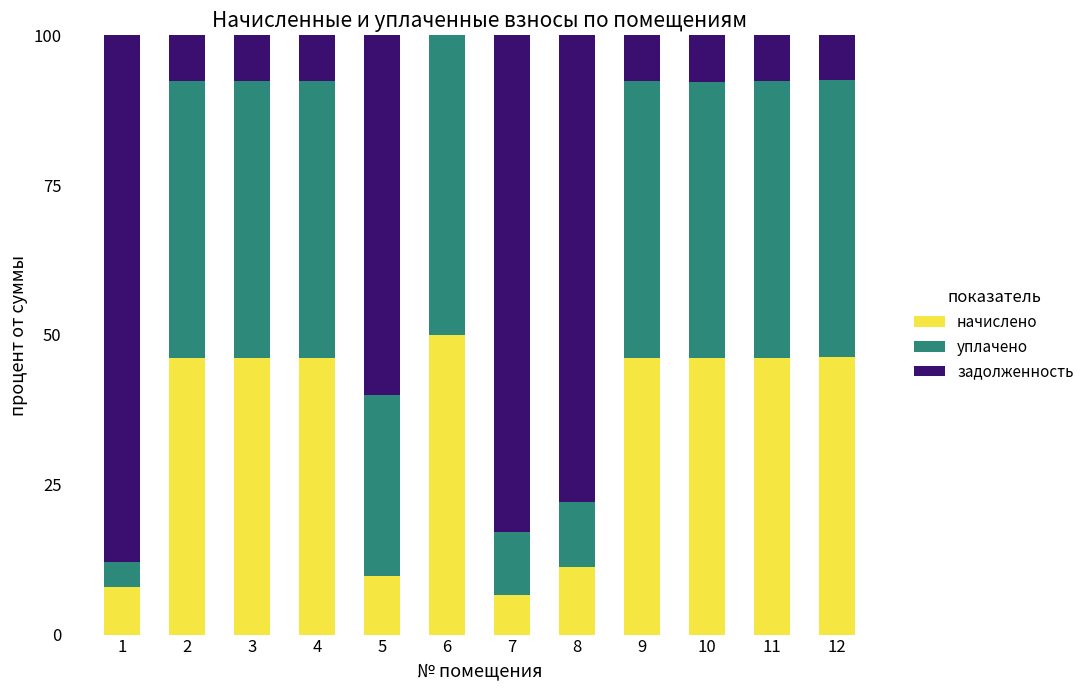

True or false: начислено has a value of 11.2 at 8.

True